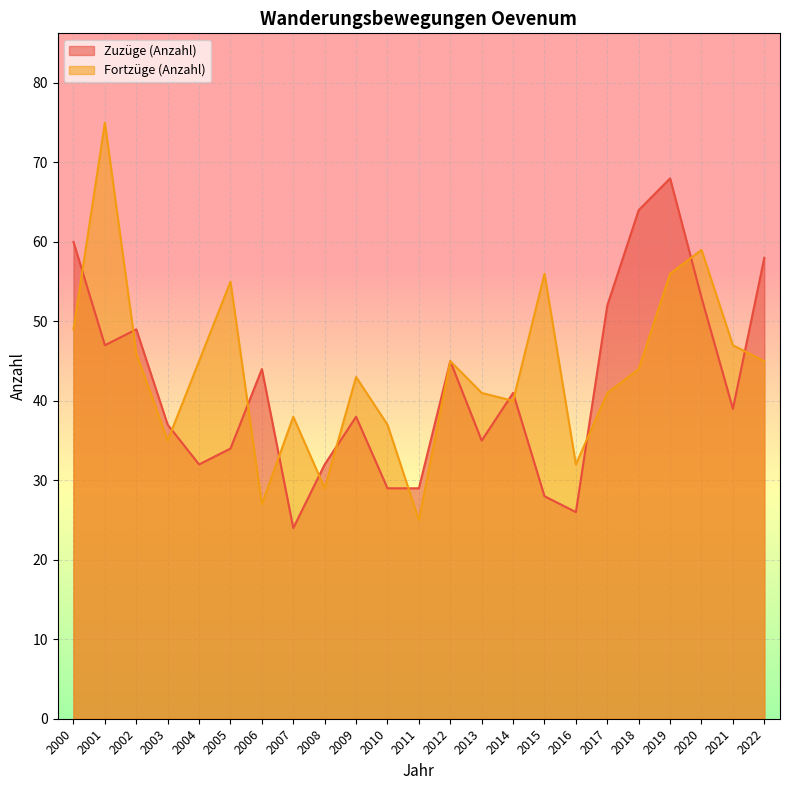

List the labels in order of Fortzüge (Anzahl) value, largest first.

2001, 2020, 2015, 2019, 2005, 2000, 2021, 2002, 2004, 2012, 2022, 2018, 2009, 2013, 2017, 2014, 2007, 2010, 2003, 2016, 2008, 2006, 2011